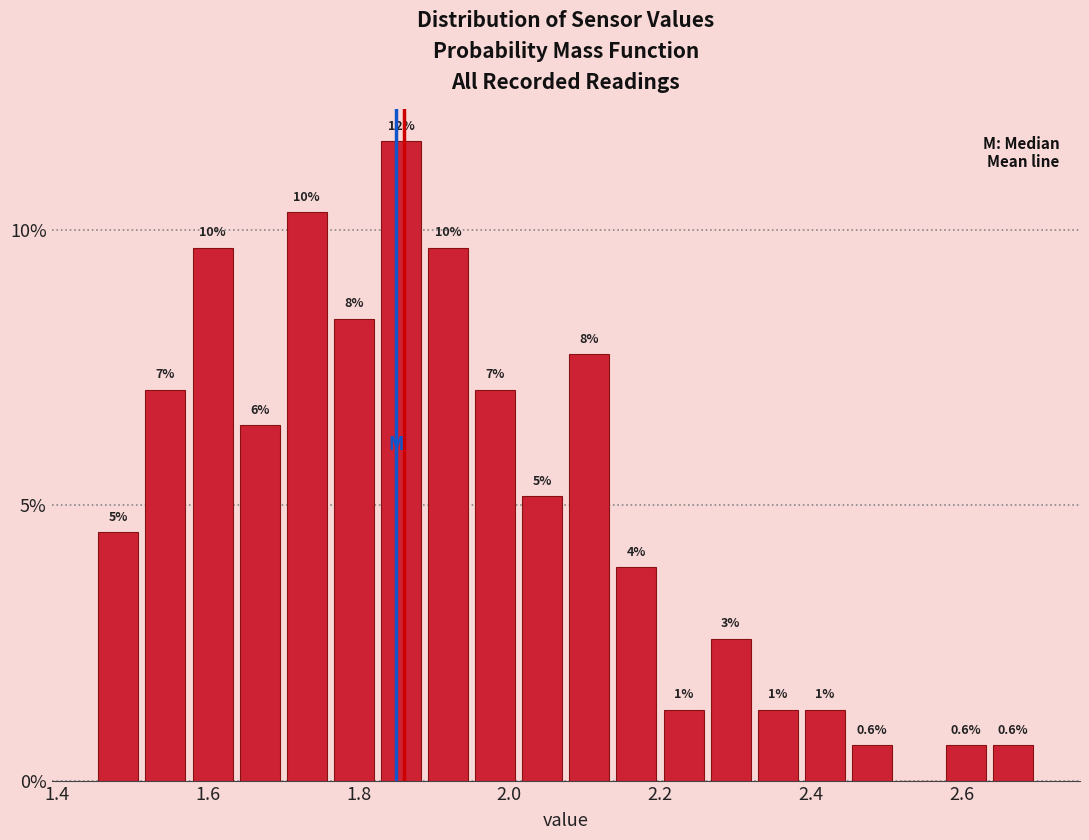

Around what value on the x-axis is the tallest bar? Give the approximate position of its centre, as read against the axis.

1.86